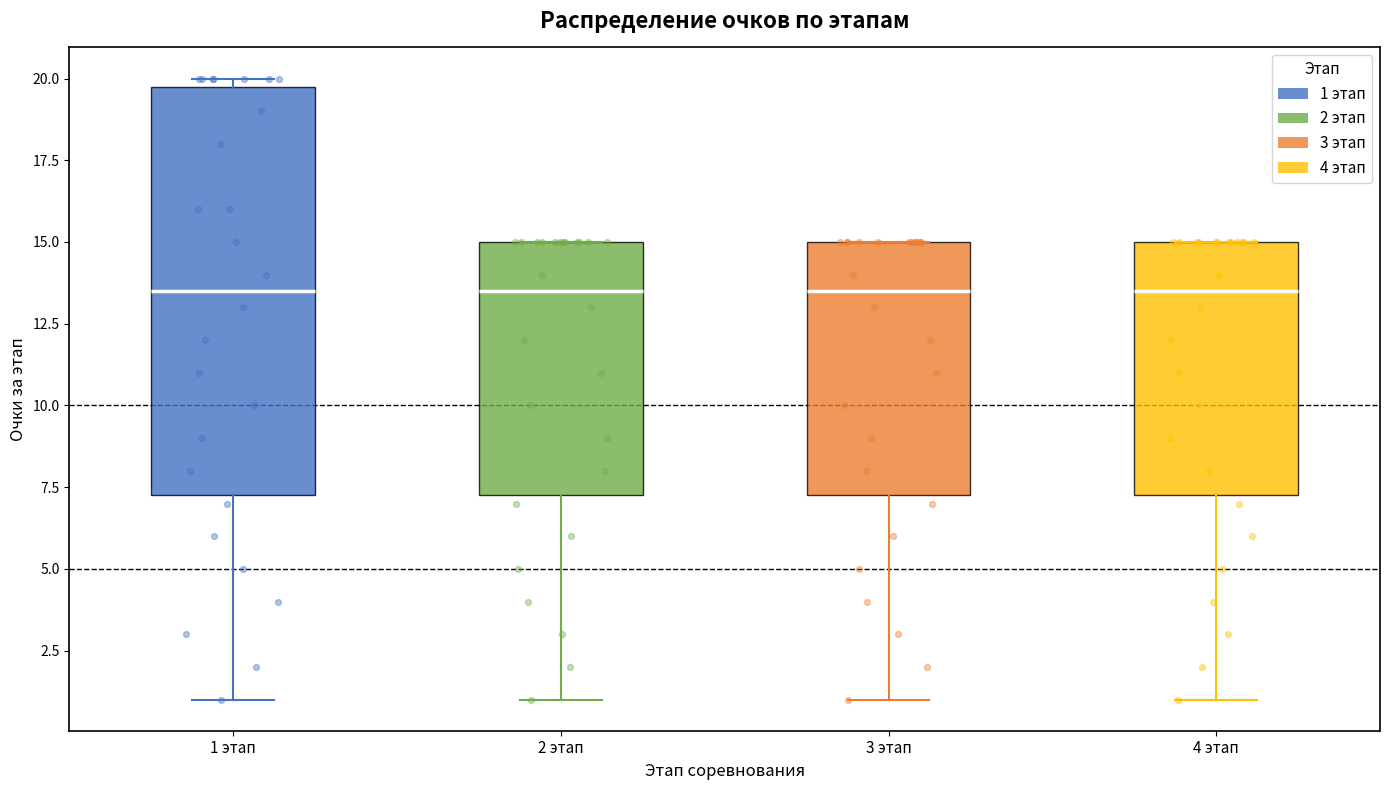

Reading left to right, transcribe this box plot: for each box, give where its median line is, the range the box spans, and where its two whiskers end, as read against the y-axis. The values are not printed on the chart, so give them approximately, as read against the axis.

1 этап: median 13.5, box 7.5 to 20.0, whiskers 1.0 to 20.0 (just above the box's upper edge)
2 этап: median 13.5, box 7.5 to 15.0, whiskers 1.0 to 15.0
3 этап: median 13.5, box 7.5 to 15.0, whiskers 1.0 to 15.0
4 этап: median 13.5, box 7.5 to 15.0, whiskers 1.0 to 15.0